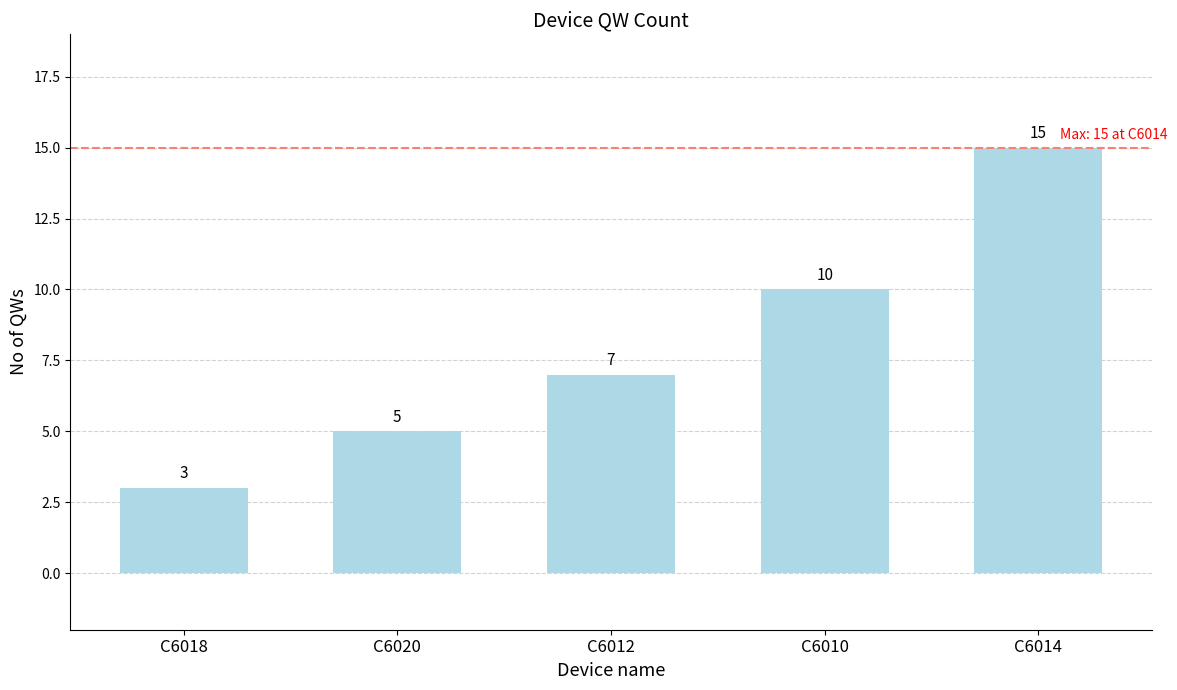

Does the chart contain any negative values?

No